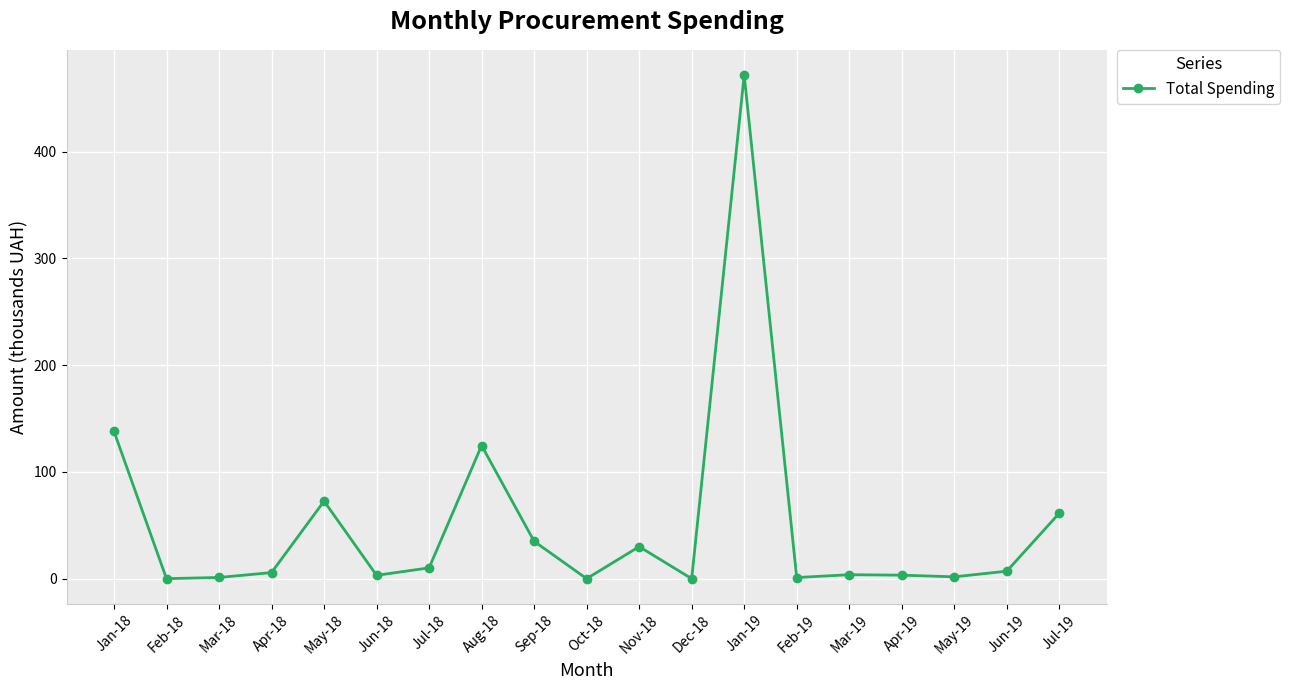

How many distinct data groups are displayed?

1